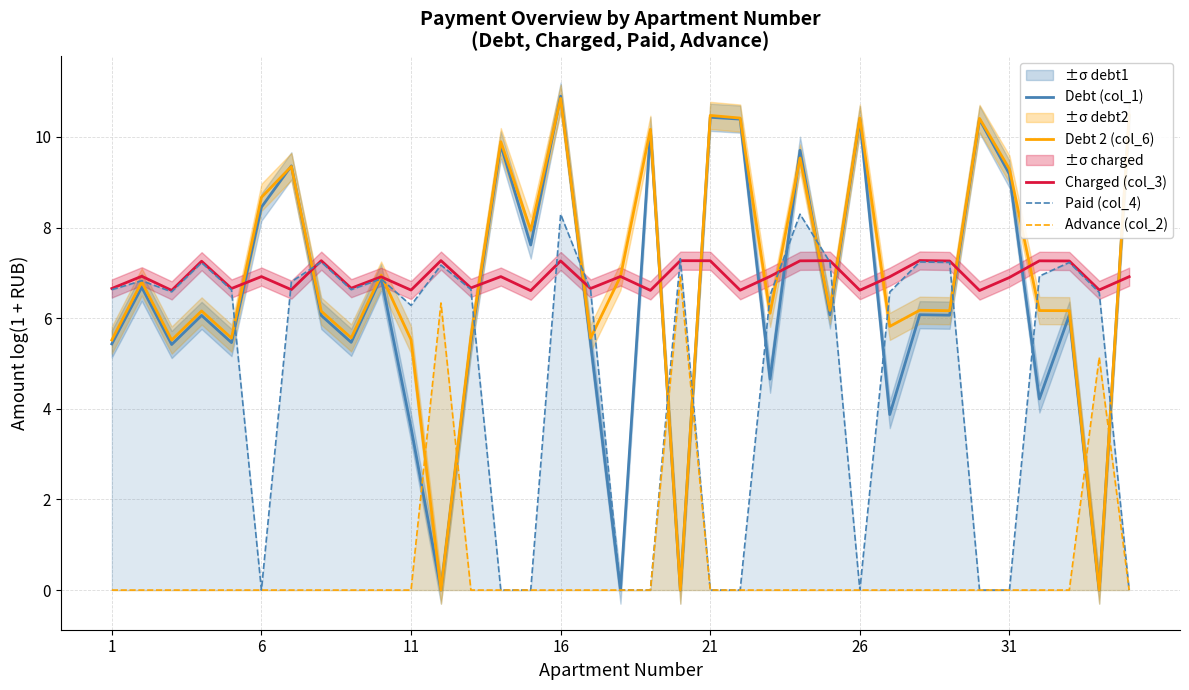

True or false: Debt 2 (col_6) has more than 2 interior local peaks.

True